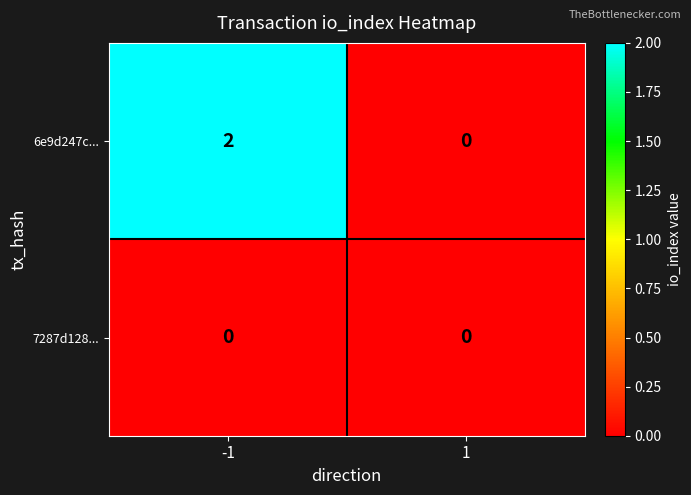

List the series in order of their peak value, lowest first.

7287d128..., 6e9d247c...